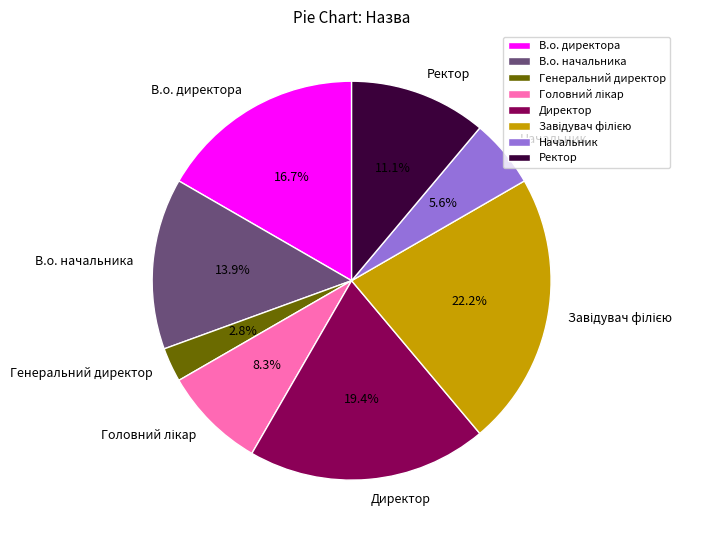

How many segments does this pie chart have?

8